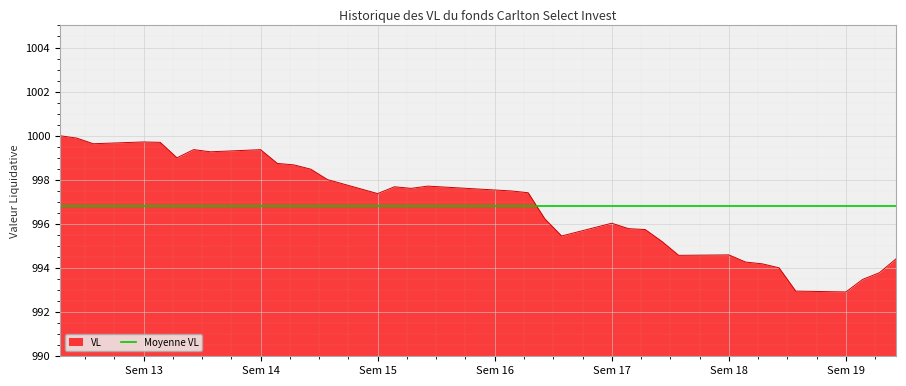

Reading left to right, list all the values displayed in this chart.

1000.0	999.9	999.6	999.7	999.7	999.0	999.4	999.3	999.4	998.7	998.7	998.5	998.0	997.4	997.7	997.6	997.7	997.5	997.4	996.2	995.5	996.0	995.8	995.7	995.2	994.6	994.6	994.3	994.2	994.0	993.0	992.9	993.5	993.8	994.4